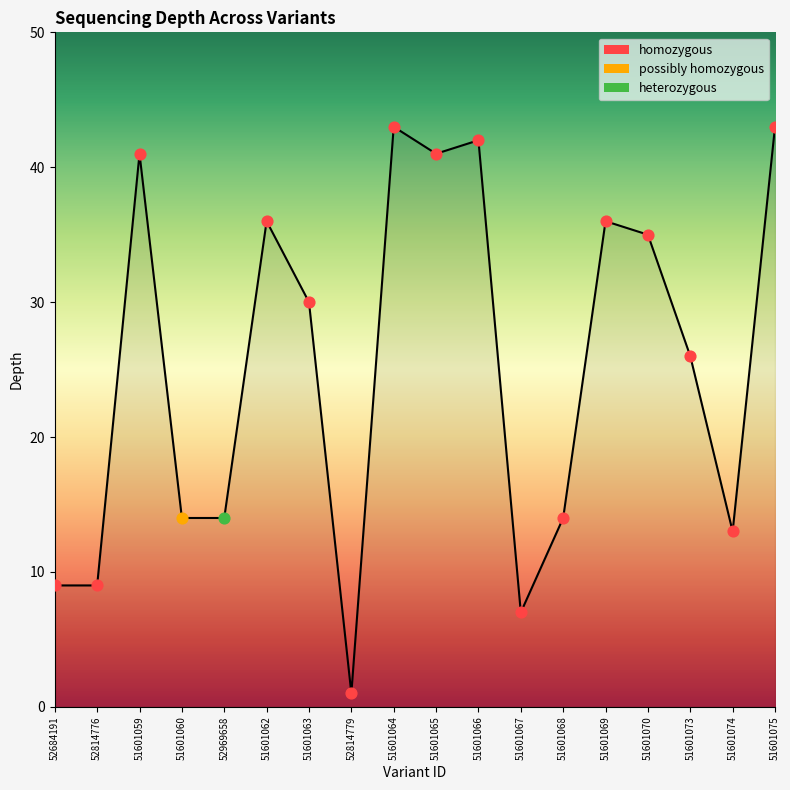

What is the ratio of the value at 51601064 to the value at 51601063?

1.4